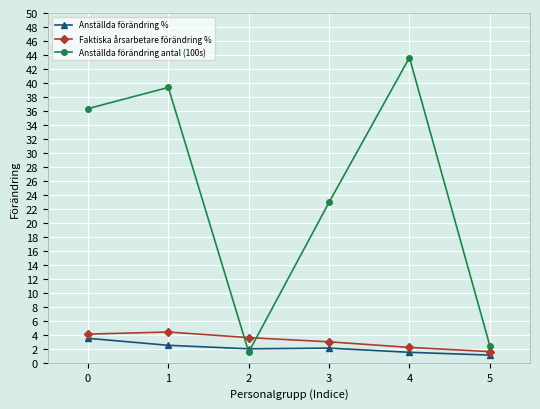

Rank the series at 3 from highest to lowest value.

Anställda förändring antal (100s), Faktiska årsarbetare förändring %, Anställda förändring %